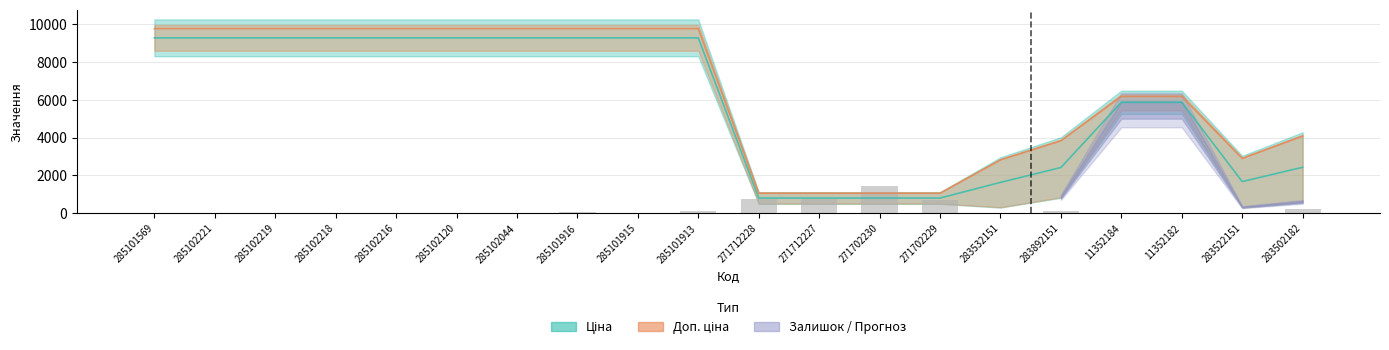

The Залишок series shows 6.3 at 285102218. True or false?

True